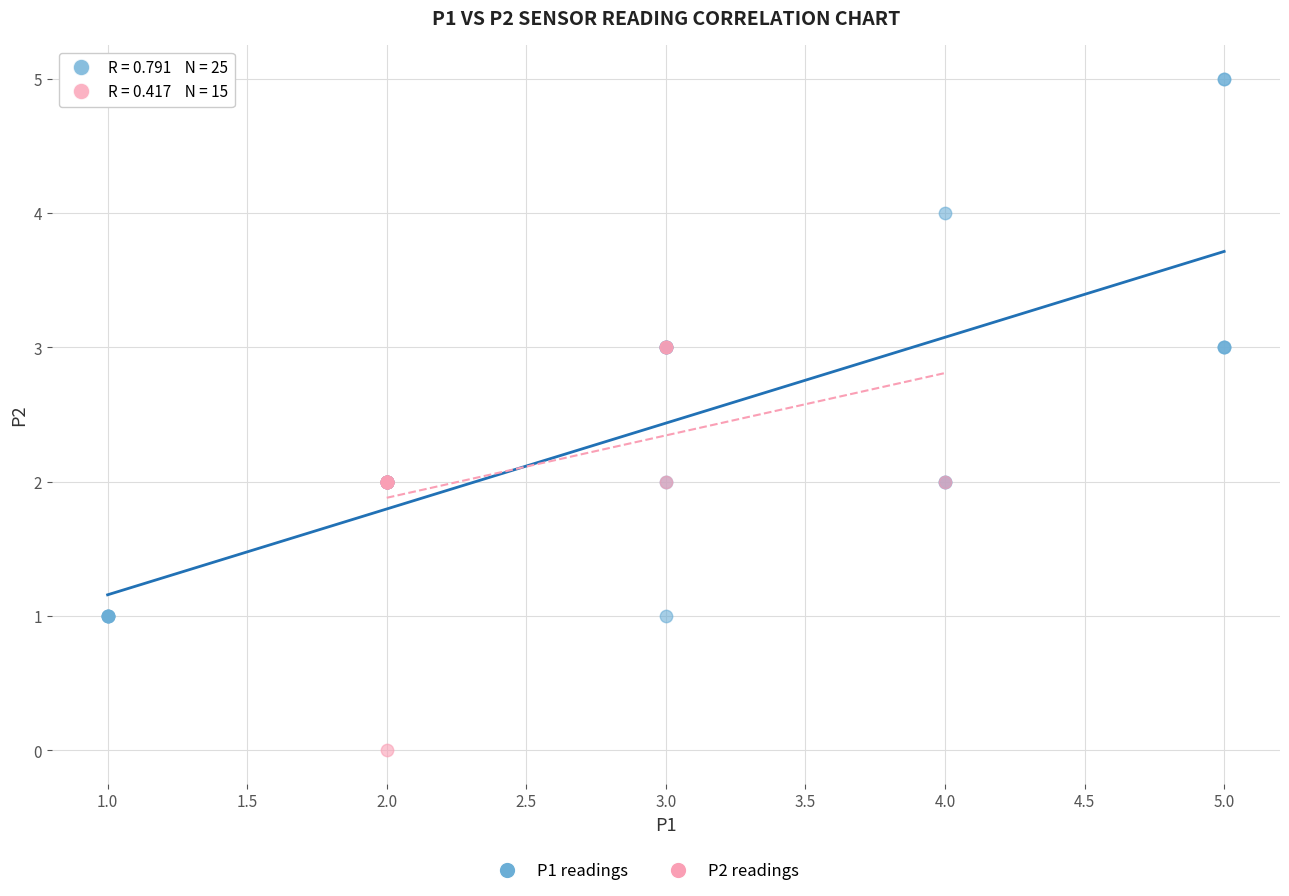

Which series contains the highest Y value?

P1 readings